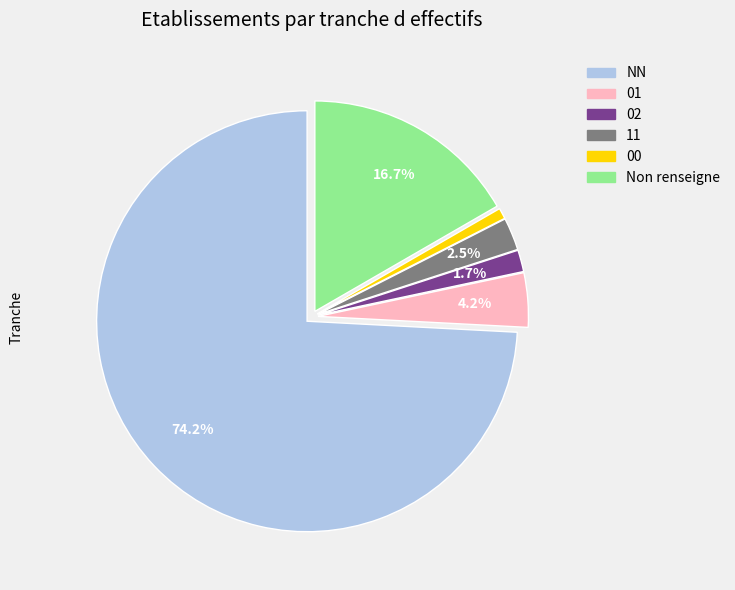

How many segments does this pie chart have?

6